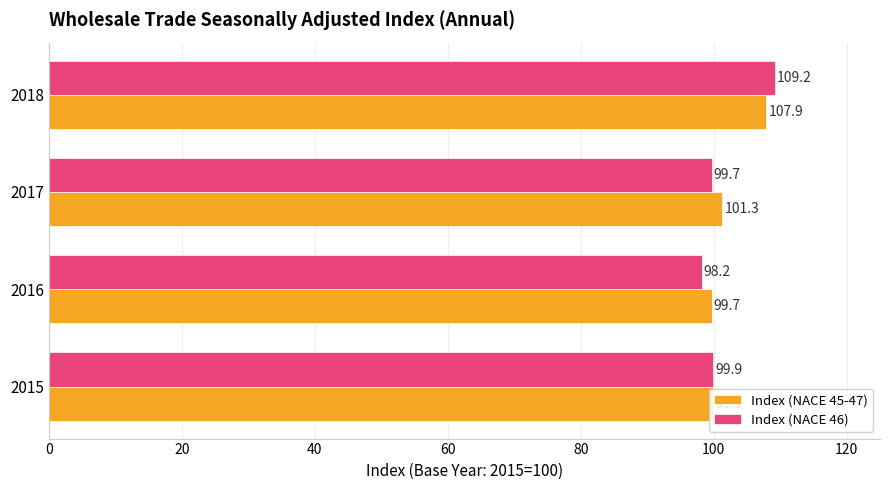

What value does the Index (NACE 46) series have at 2017?

99.7